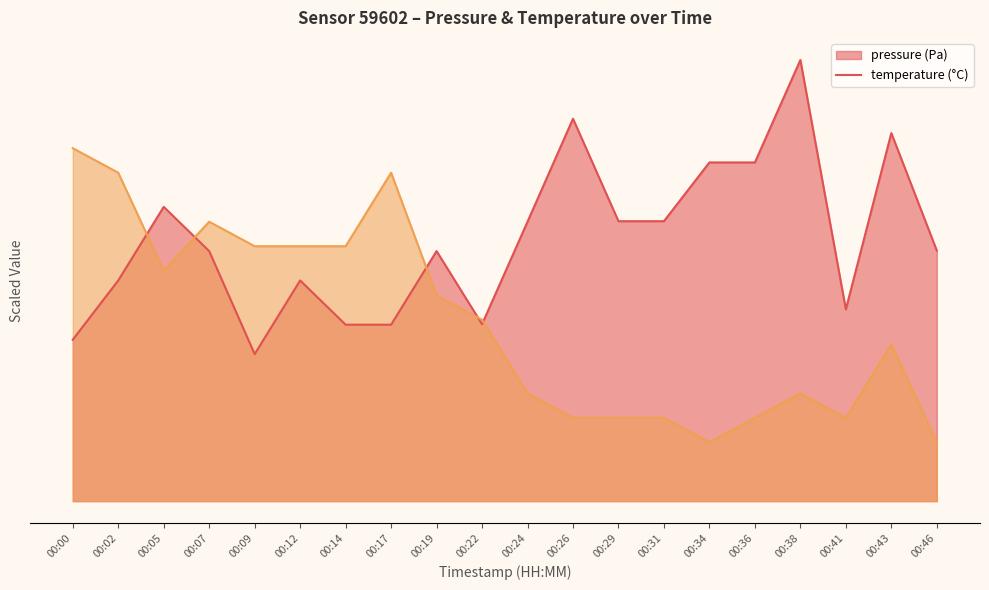

Where do pressure and temperature first cross each other?

00:02 and 00:05